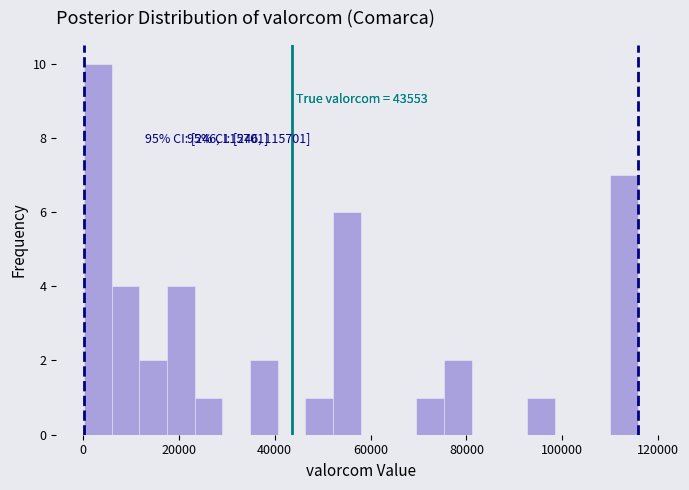

Around what value on the x-axis is the tallest bar? Give the approximate position of its centre, as read against the axis.

4000